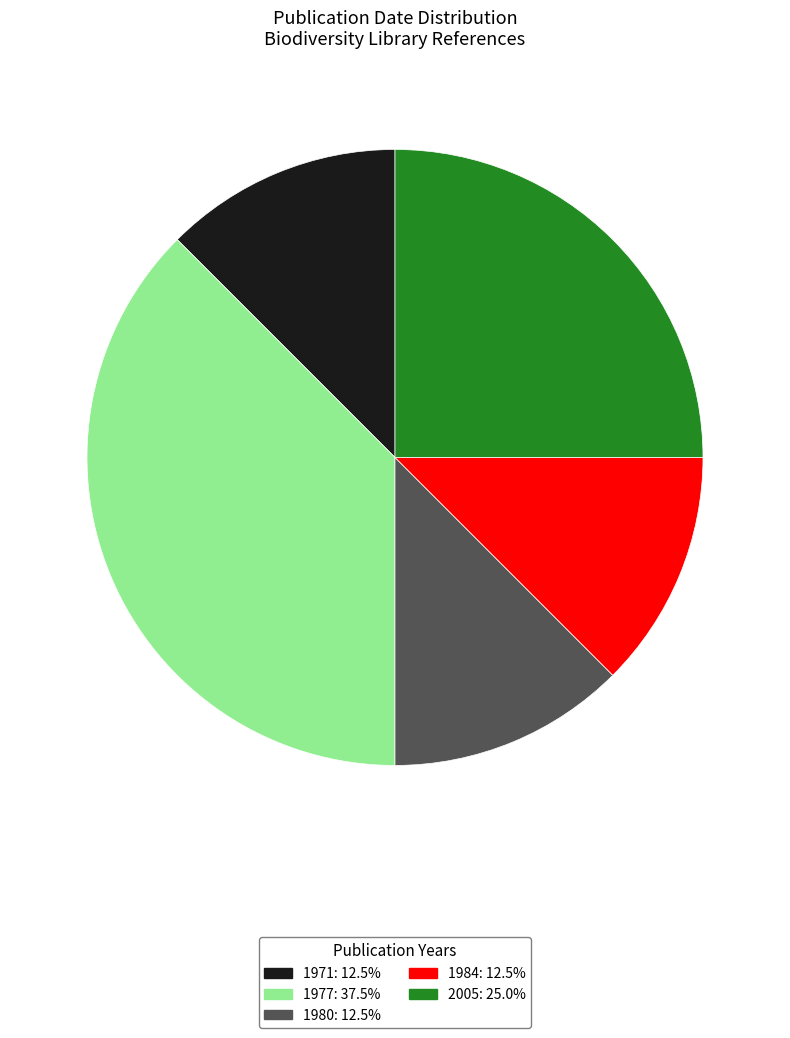

Is there a majority slice in this chart?

No